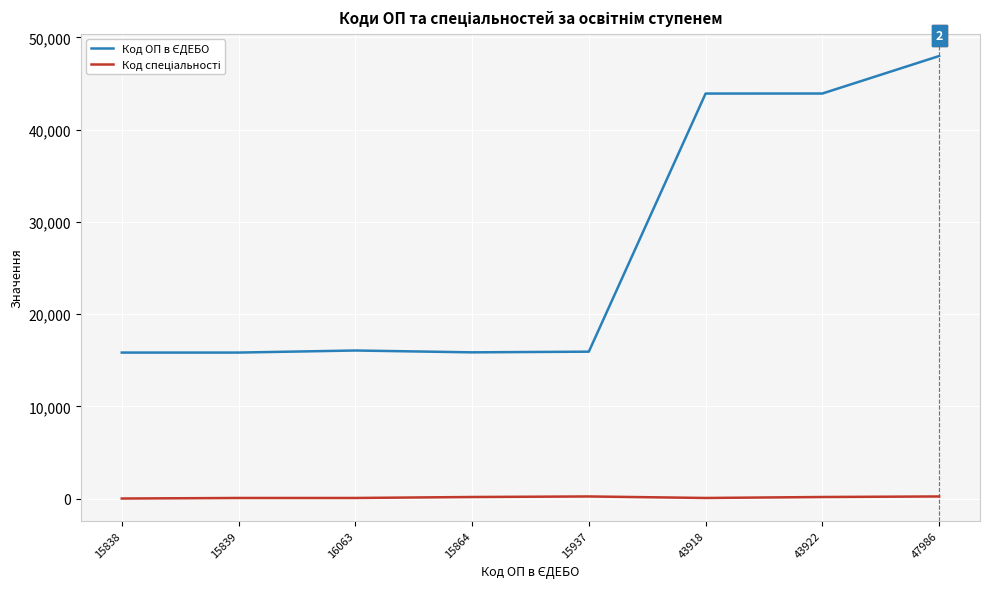

Which label corresponds to the largest value in the chart?

47986